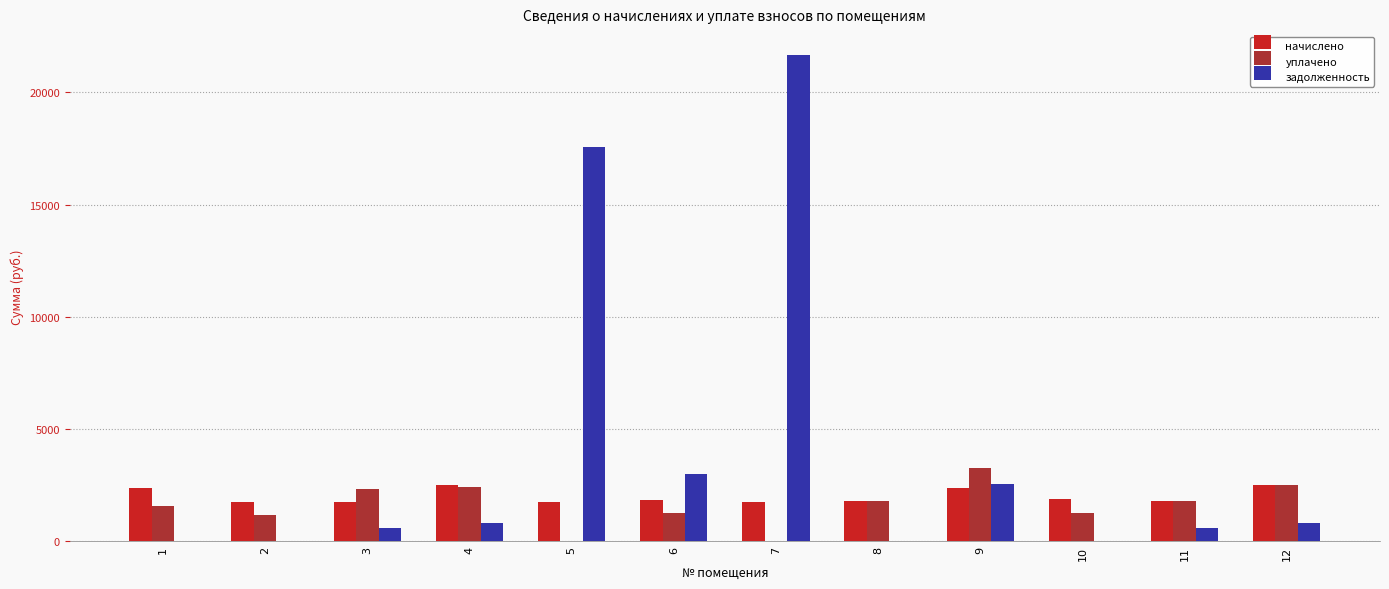

Which series changed the most between 7 and 9?

задолженность